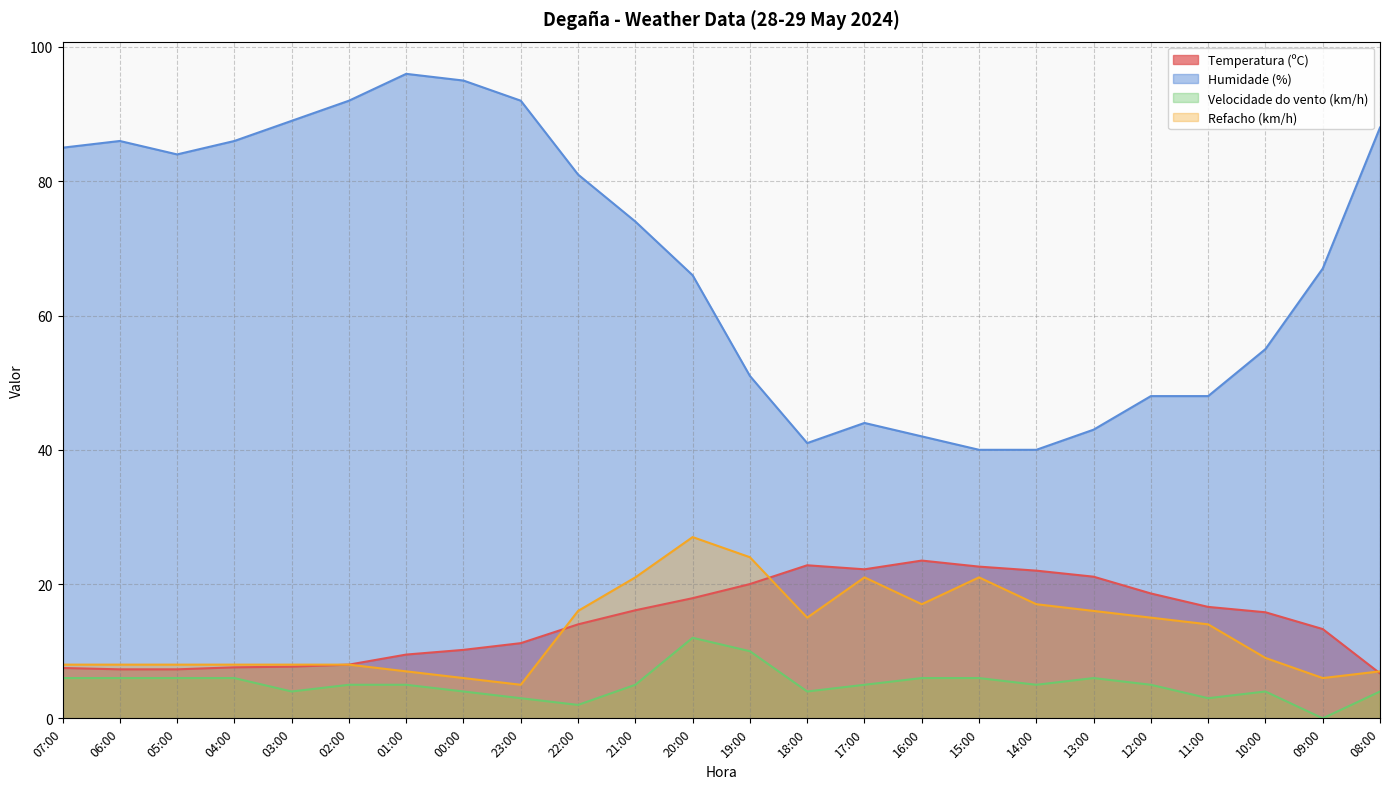

What are all the series names shown in the legend?

Temperatura (ºC), Humidade (%), Velocidade do vento (km/h), Refacho (km/h)